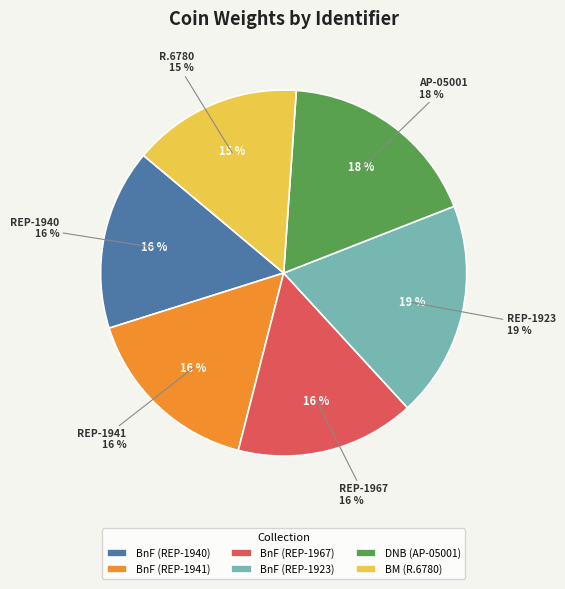

What percentage is the REP-1967 slice, to the nearest percent?

16%